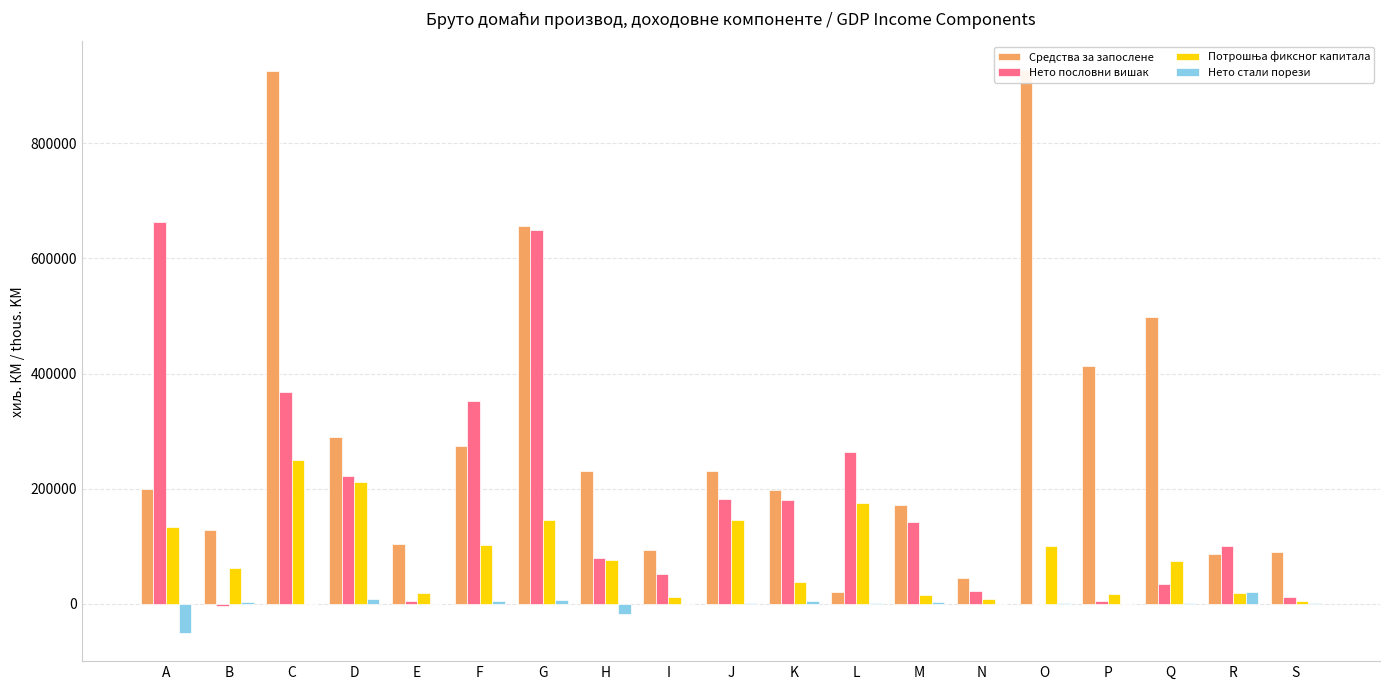

The value of Нето стали порези at I is -693. True or false?

False